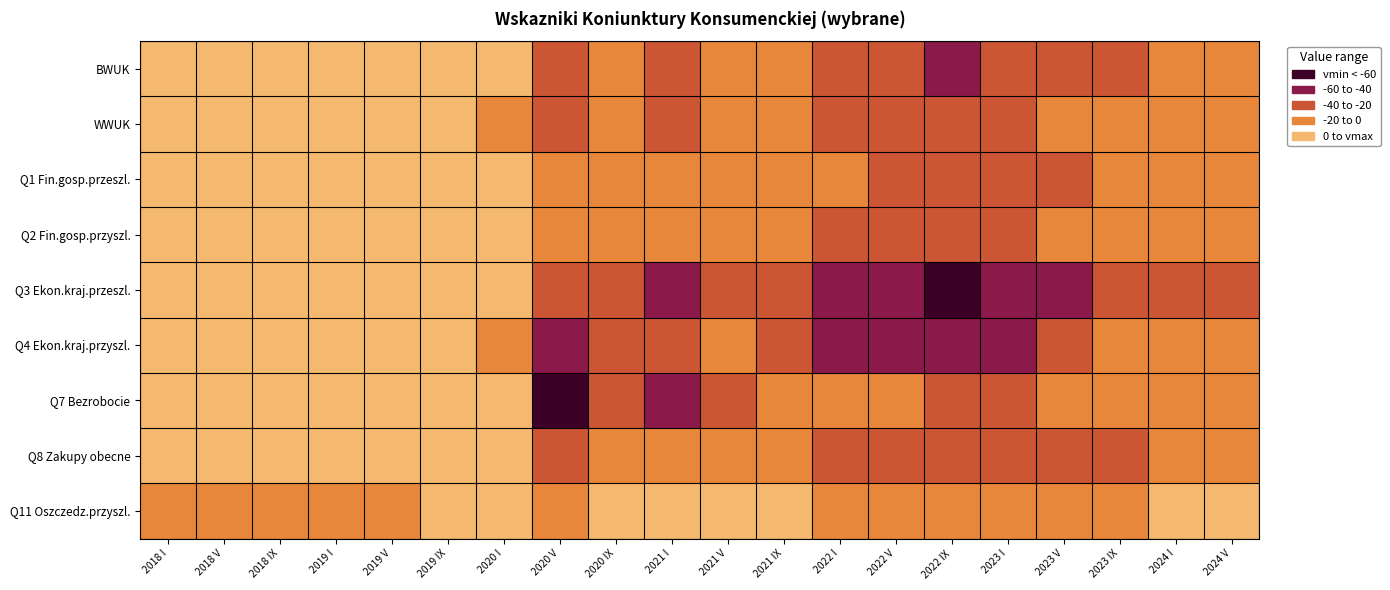

Which has a higher value, 2023 IX or 2022 IX?

2023 IX